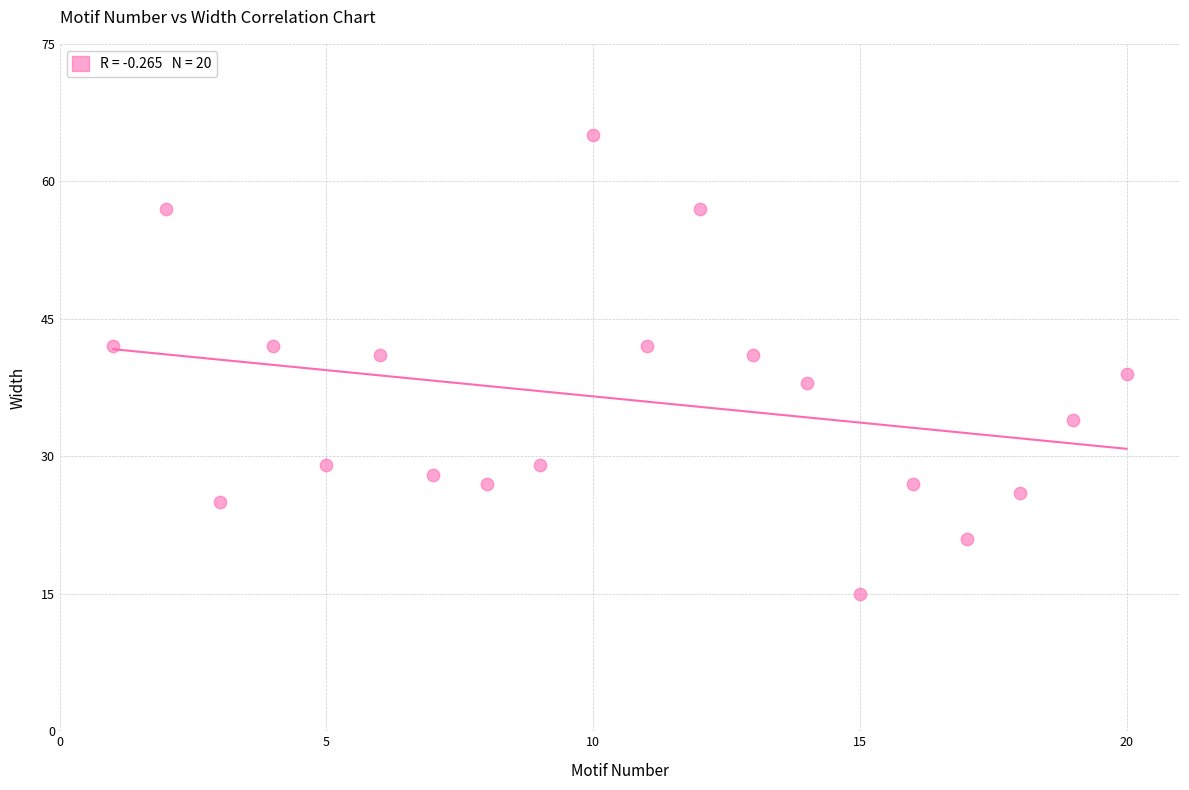

What is the range of Y values (max minus min)?

50